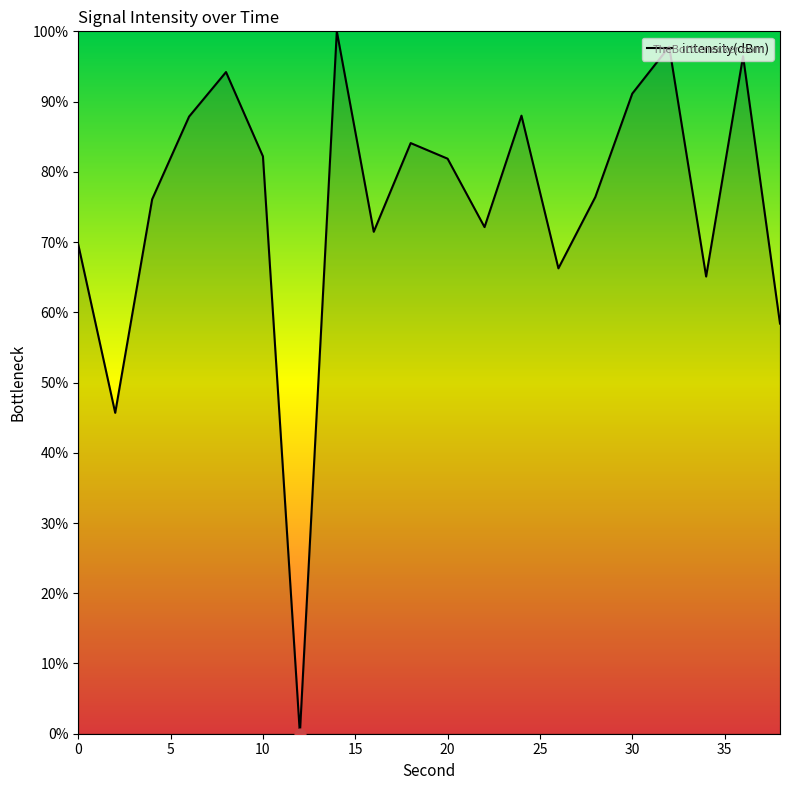

What is the greatest value displayed?

100.0